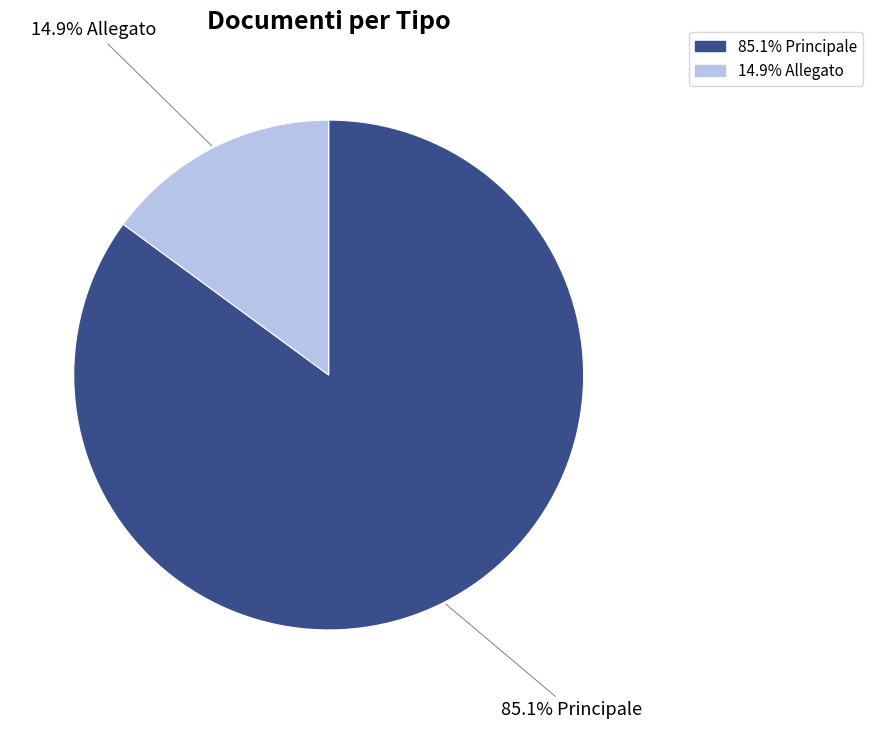

Is there a majority slice in this chart?

Yes